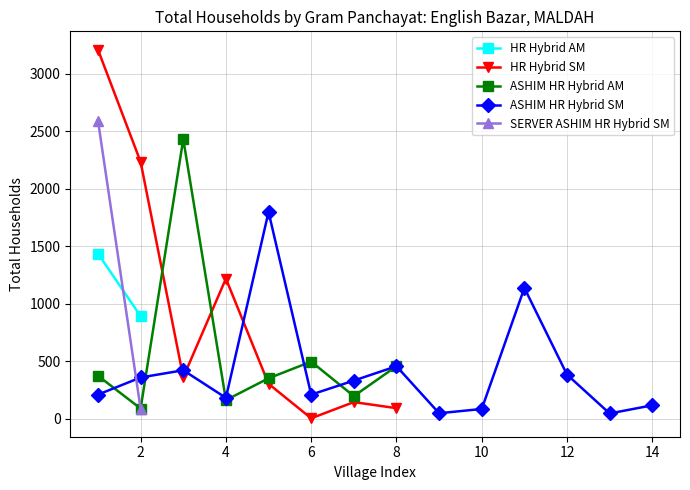

How many interior local valleys does the HR Hybrid SM series have?

2